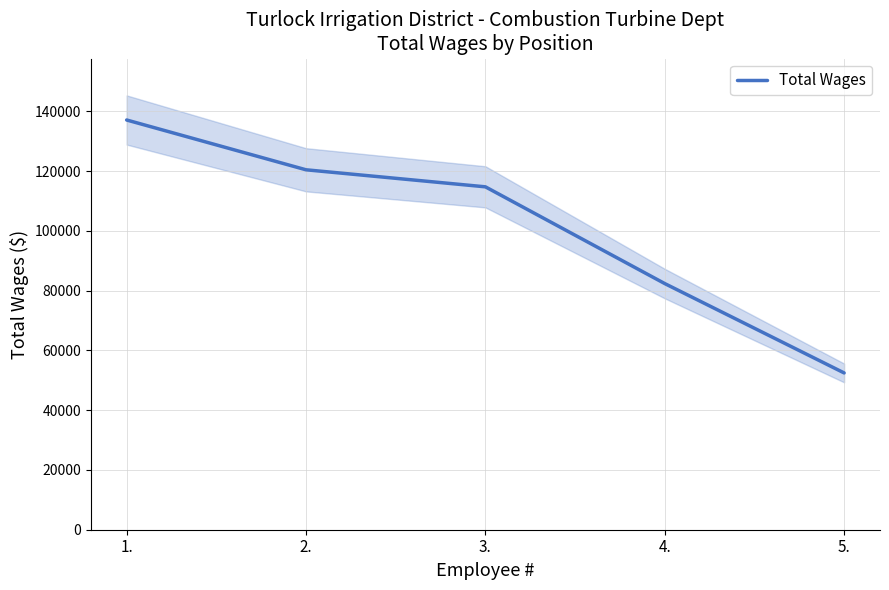

List the labels in order of value, largest first.

1., 2., 3., 4., 5.